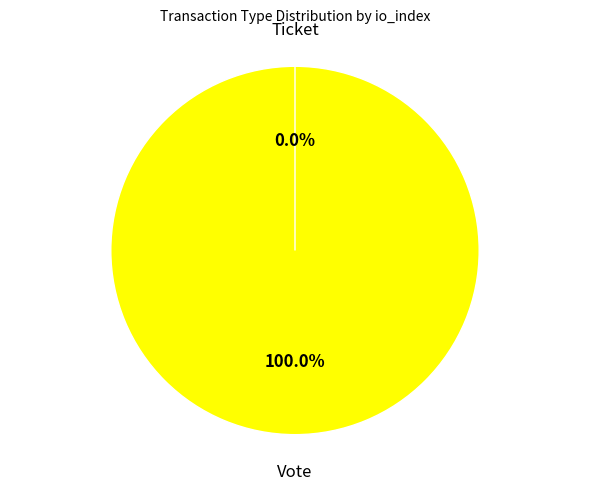

To the nearest percent, what percentage of the pie is Vote?

100%